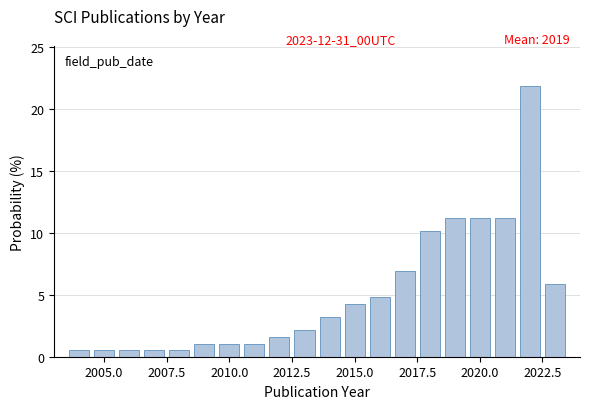

Around what value on the x-axis is the tallest bar? Give the approximate position of its centre, as read against the axis.

2022.0